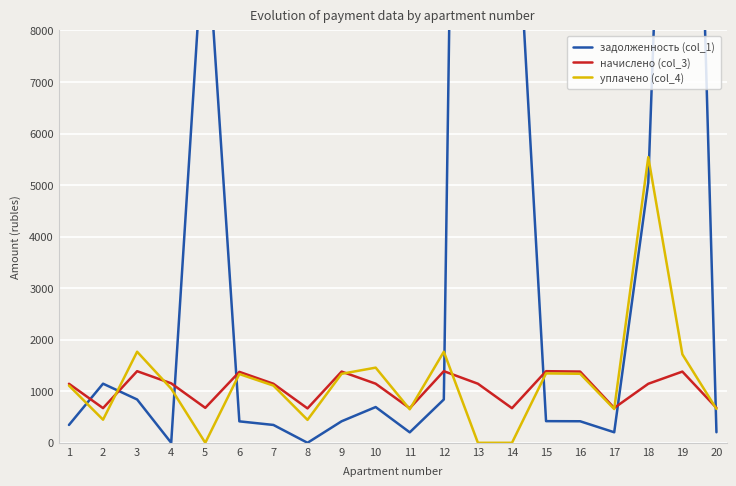

What is the maximum value for задолженность (col_1)?

46469.5